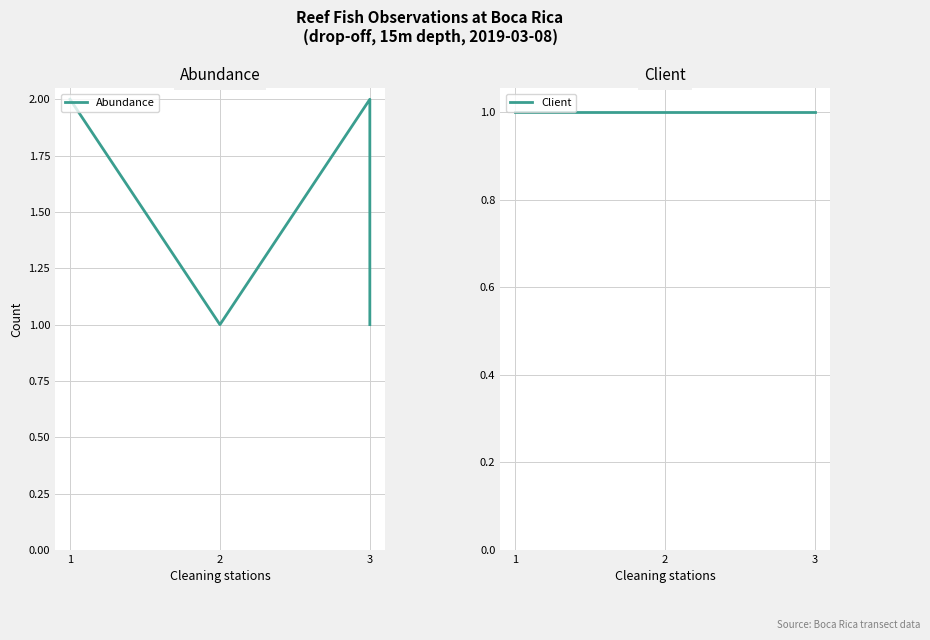

Between 1 and 3, which is larger?

1